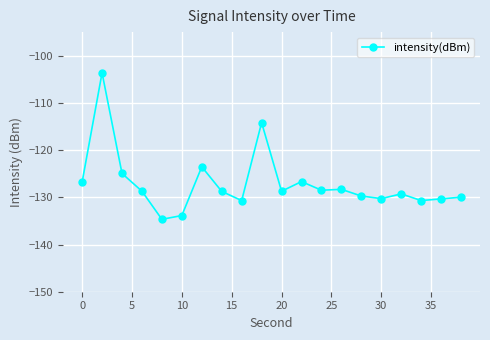

What is the value of the 18th point from the left?

-130.7